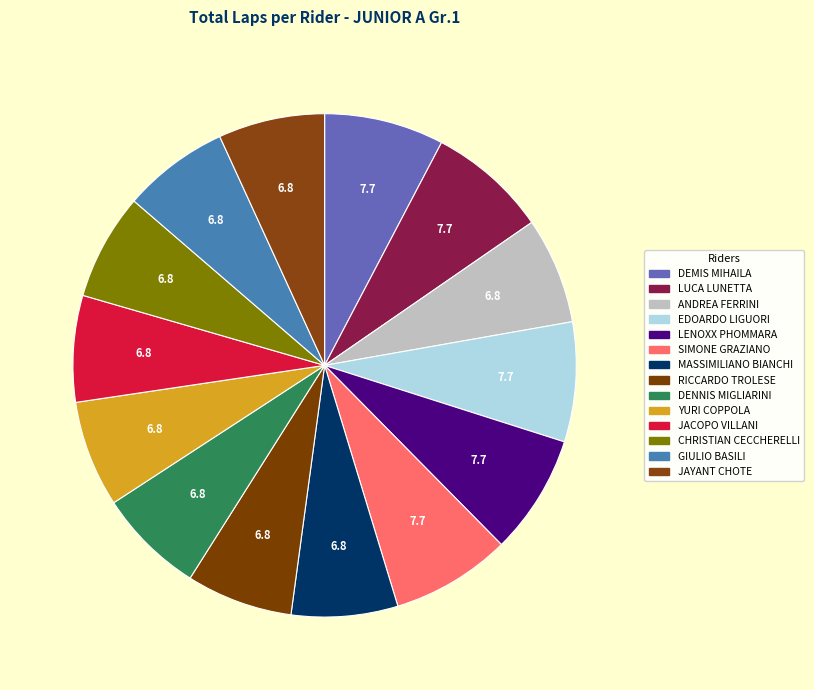

Approximately how many times larger is the value at CHRISTIAN CECCHERELLI compared to LENOXX PHOMMARA?

0.9